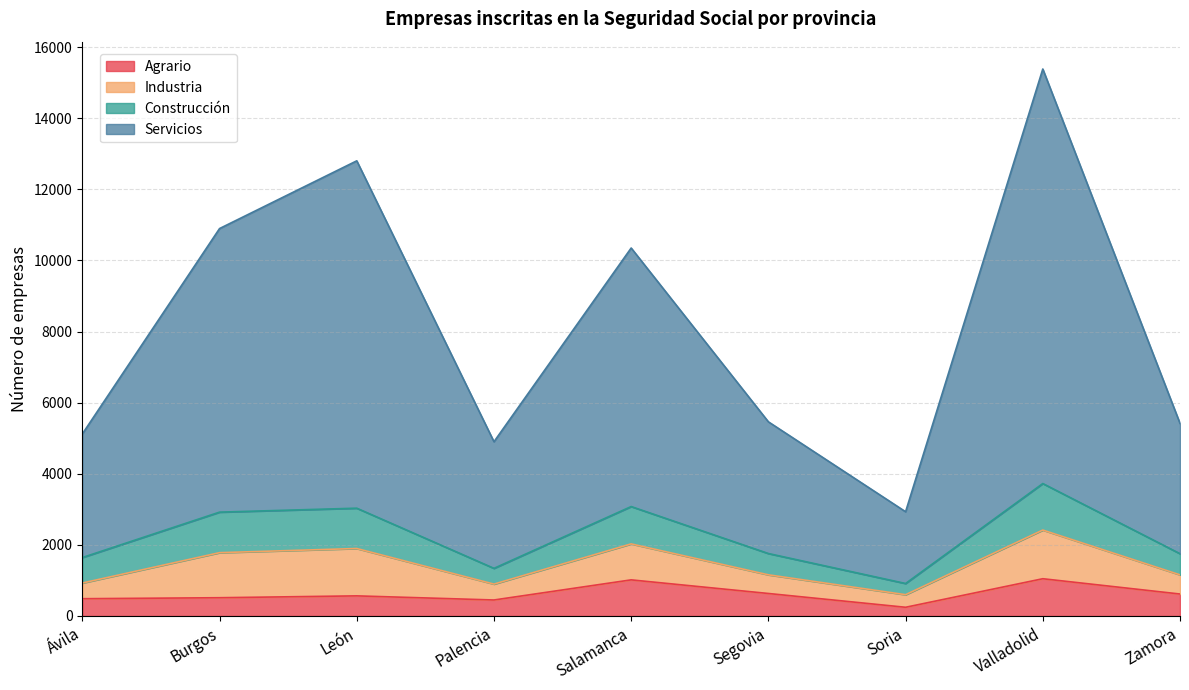

Which series has the widest spread of values?

Servicios